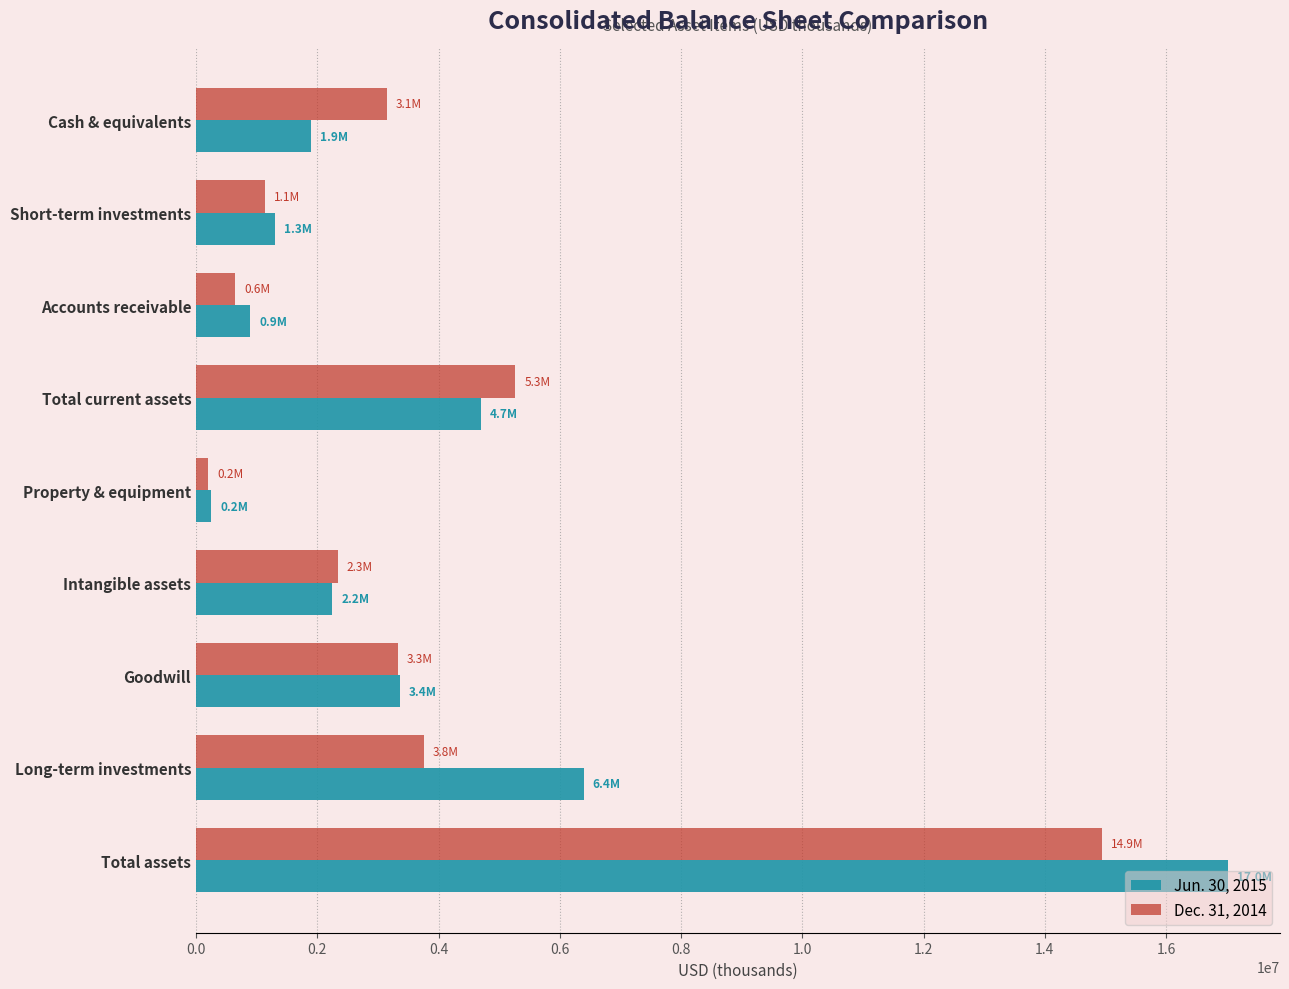

At which label does Jun. 30, 2015 reach its peak?

Total assets